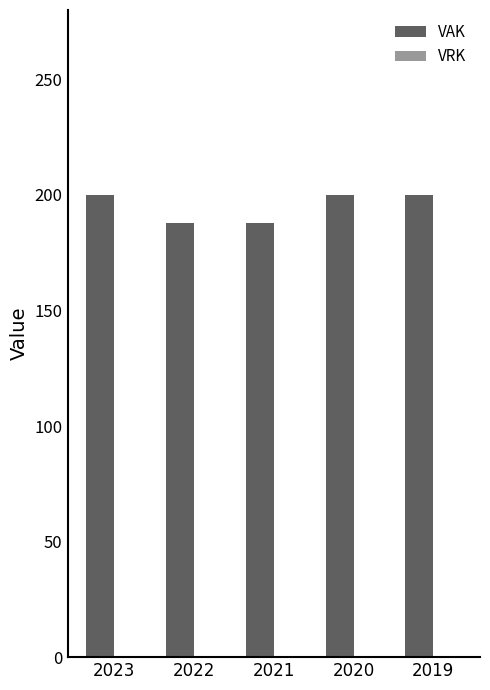

What is the ratio of the value at 2022 to the value at 2020?

0.9